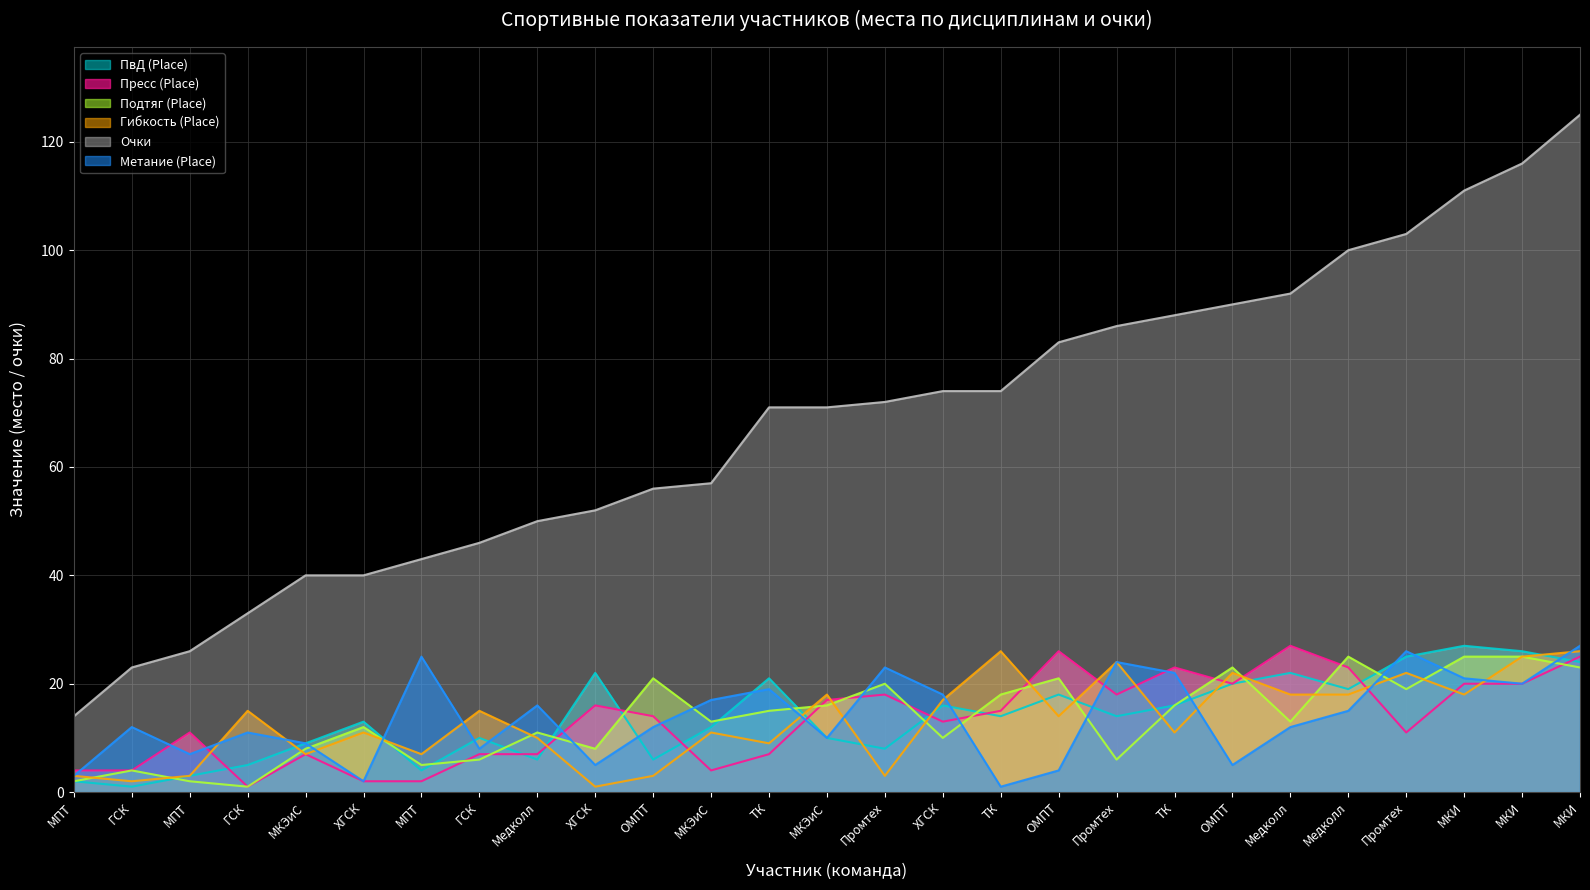

Does the chart display data point markers on the line(s)?

No